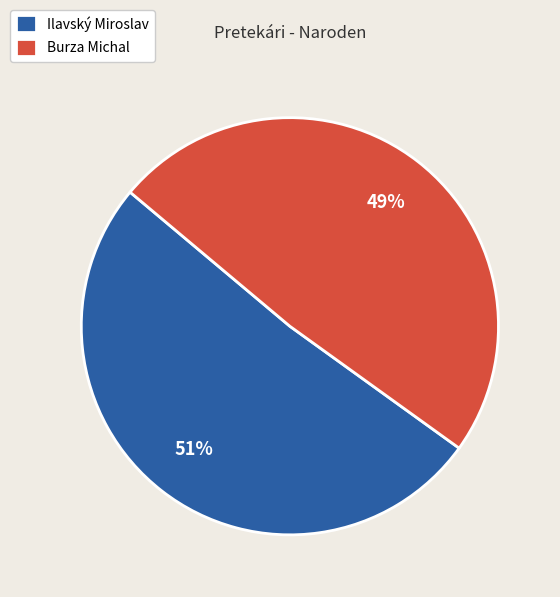

How many segments does this pie chart have?

2